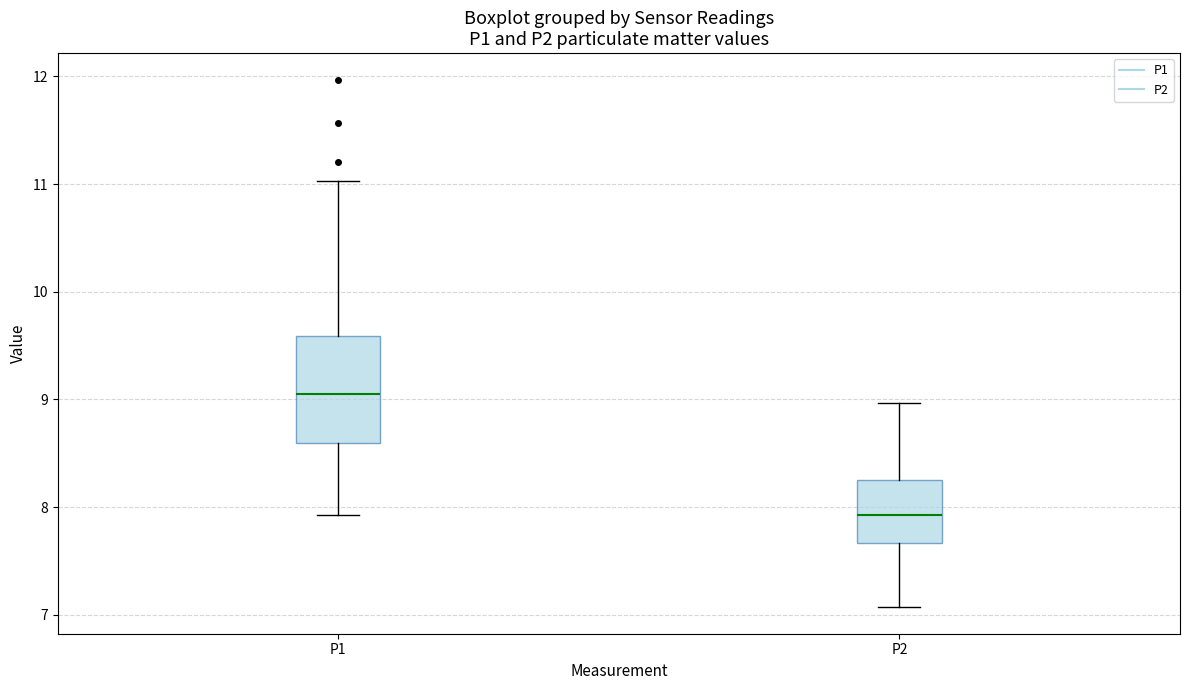

Reading left to right, read every box against the y-axis: the position of its median line, the range the box covers, and the ends of its whiskers. The values are not printed on the chart, so give them approximately, as read against the axis.

P1: median 9.1, box 8.6 to 9.6, whiskers 7.9 to 11.0
P2: median 7.9, box 7.7 to 8.3, whiskers 7.1 to 9.0